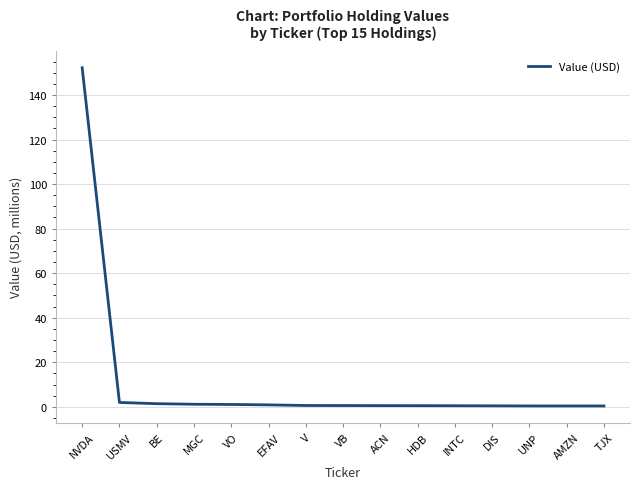

Which label corresponds to the largest value in the chart?

NVDA